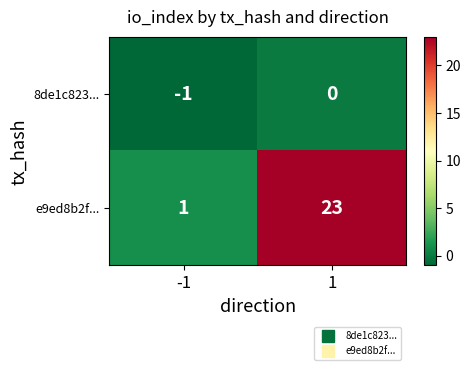

What is the sum of the e9ed8b2f... values at 1 and -1?

24